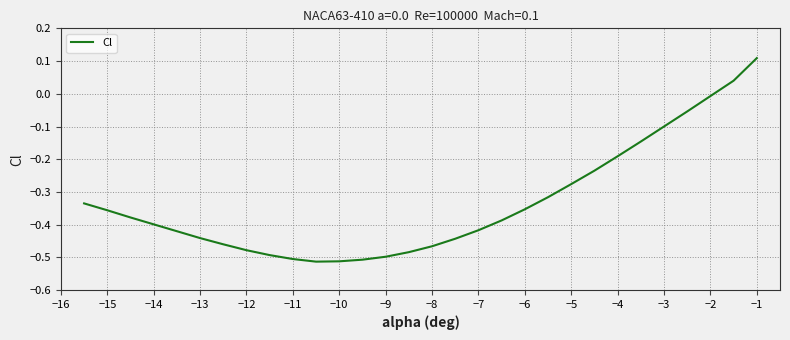

Count the number of categories in the chart.

30